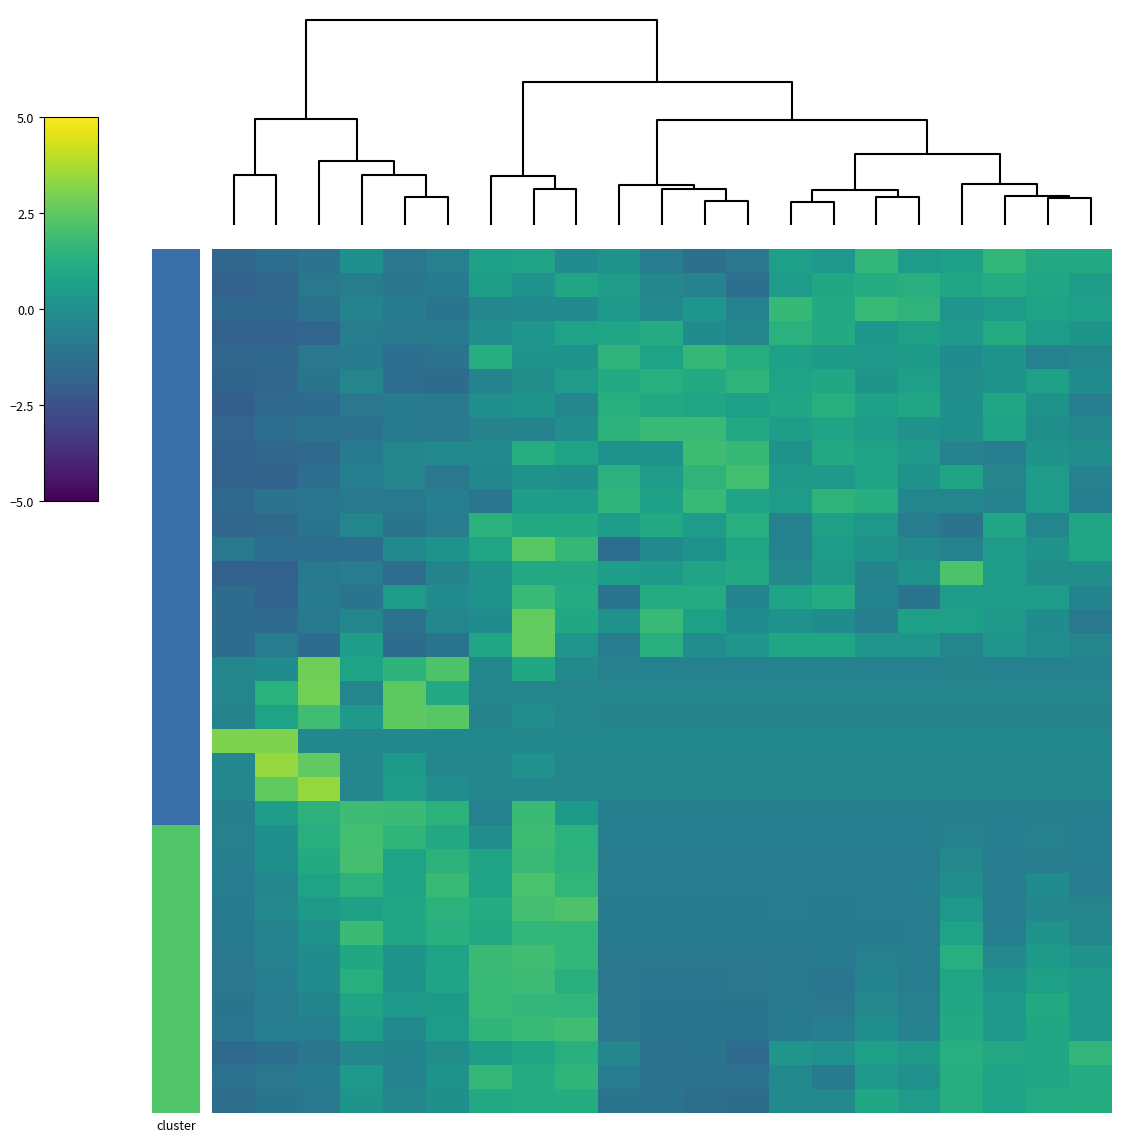

Count the number of data series in this chart.

36